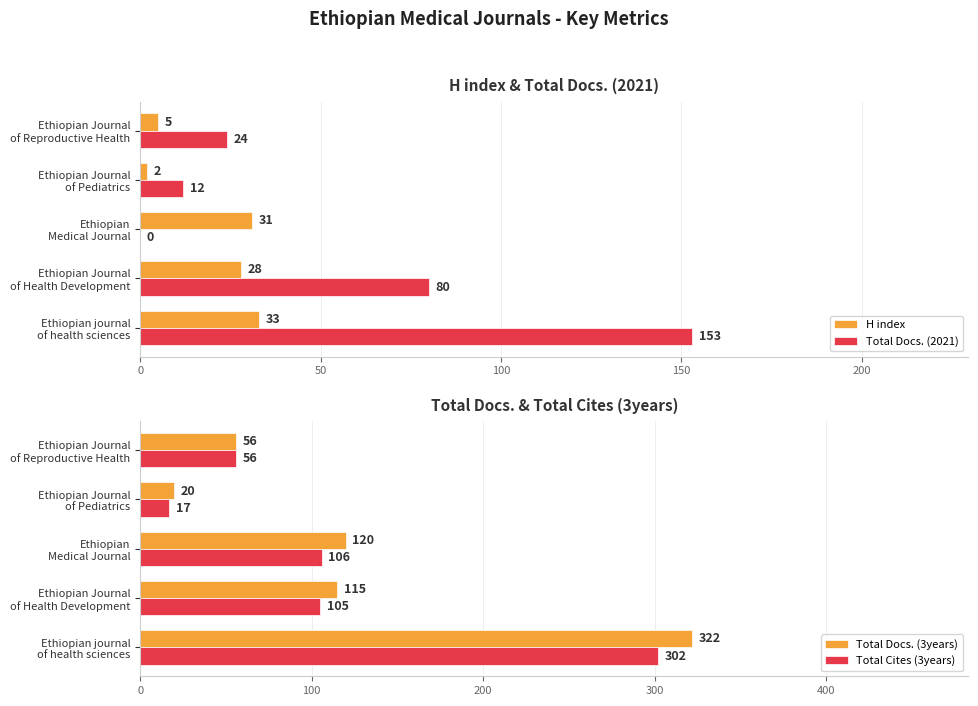

Count the number of data series in this chart.

4